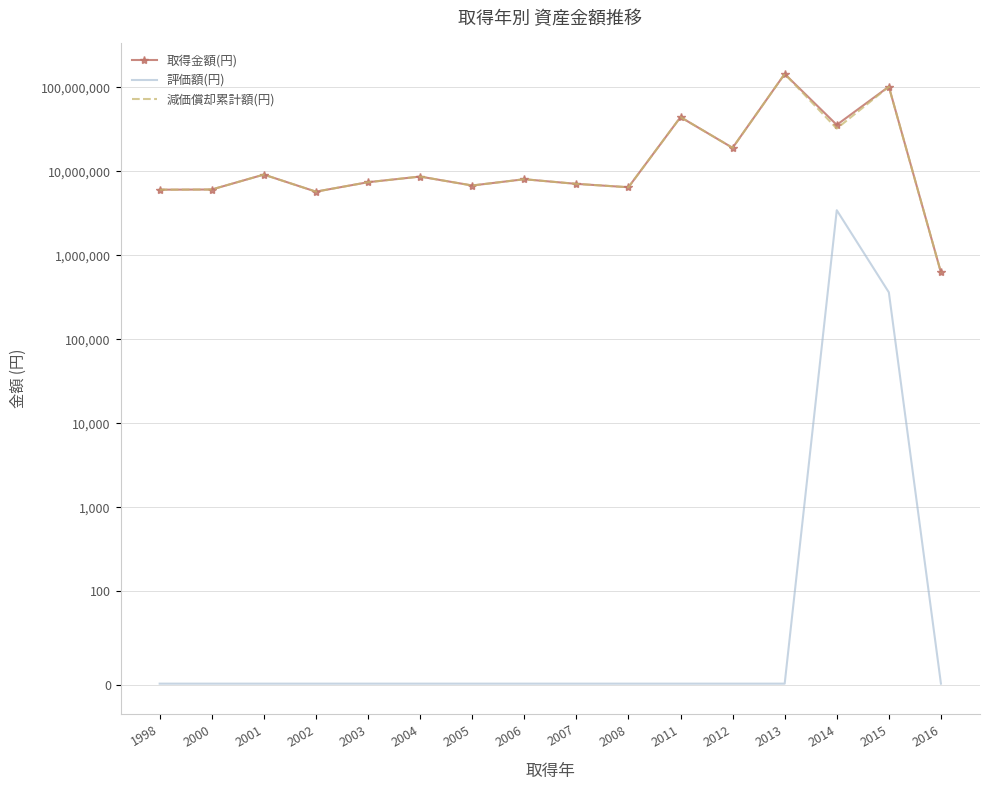

Which category has the highest value across all series?

2013